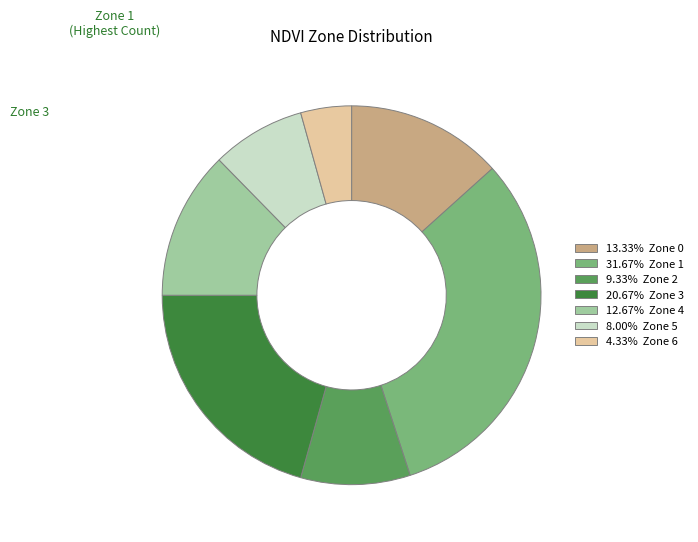

What is the ratio of the value at 20.67% Zone 3 to the value at 4.33% Zone 6?

4.8